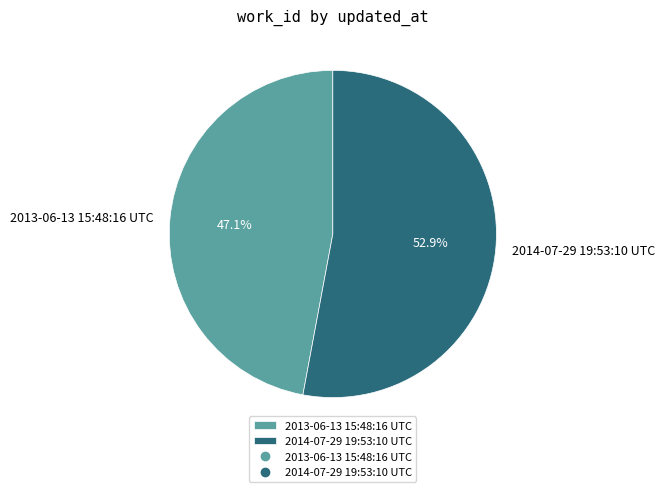

Does any single category account for the majority?

Yes